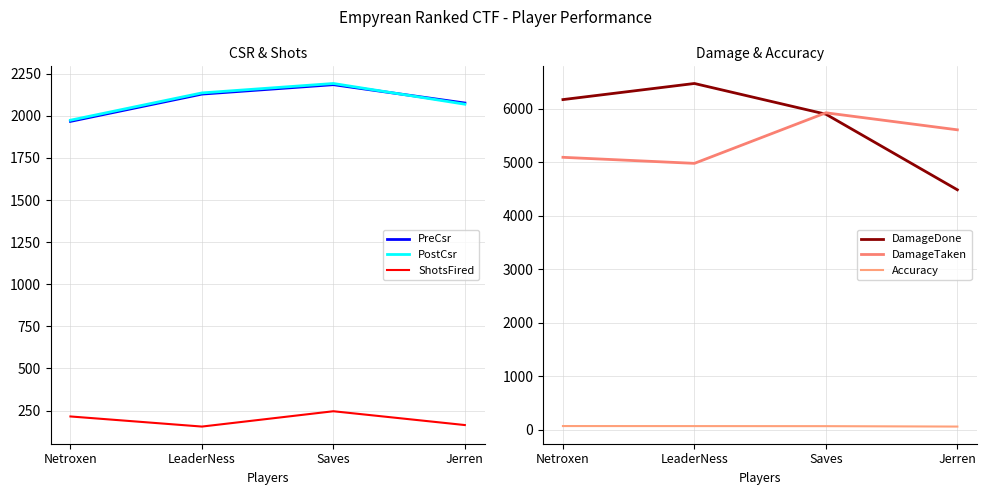

At Saves, list the series in order from smallest to largest.

Accuracy, ShotsFired, PreCsr, PostCsr, DamageDone, DamageTaken